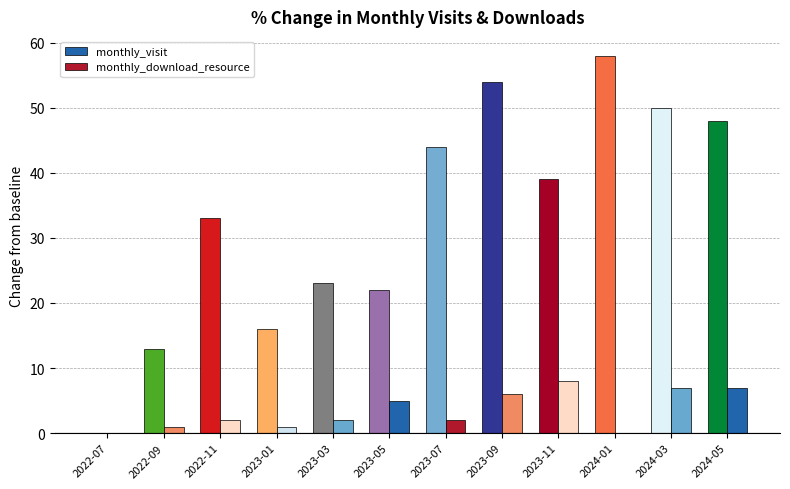

How many groups of bars are there?

12